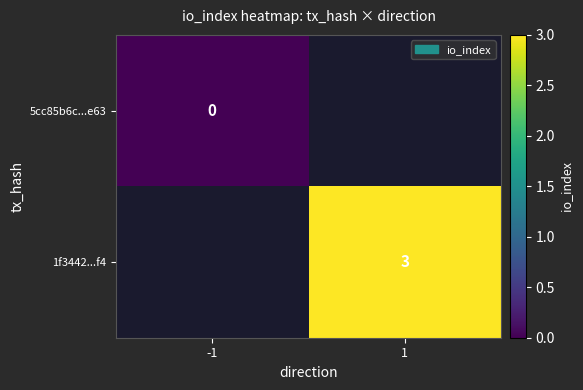

Is the value of 5cc85b6c...e63 at -1 greater than the value of 1f3442...f4 at 1?

No